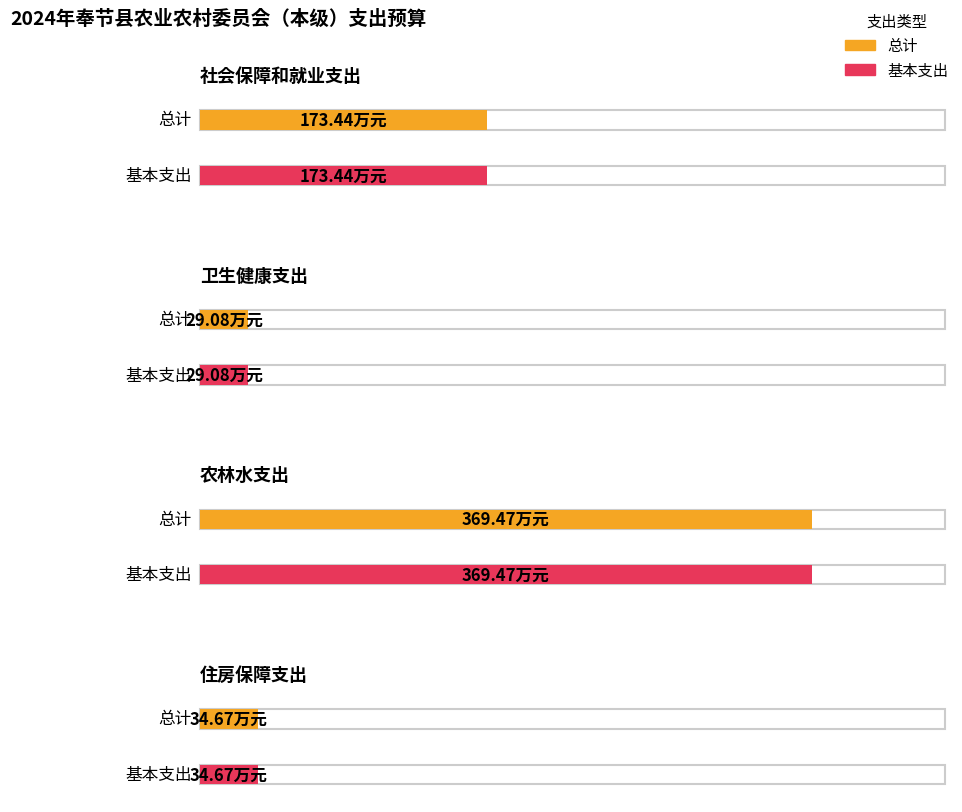

Rank the categories by 基本支出 value from lowest to highest.

卫生健康支出, 住房保障支出, 社会保障和就业支出, 农林水支出